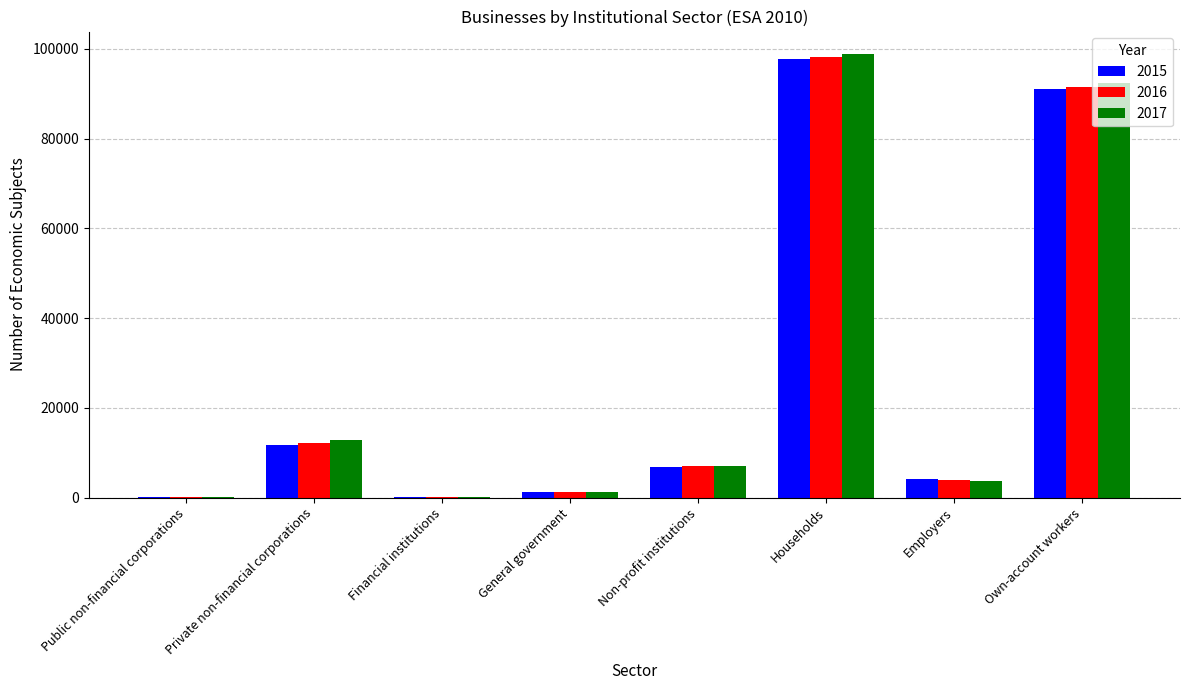

How many groups of bars are there?

8